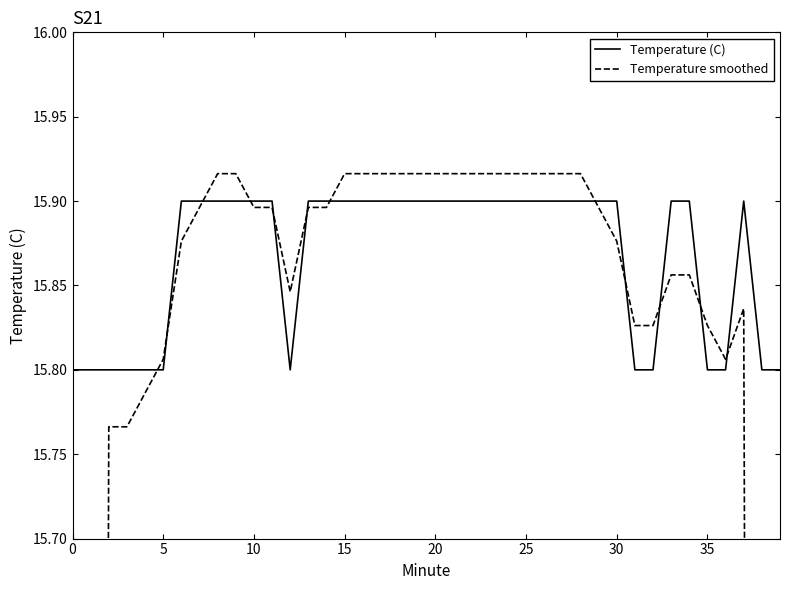

Which series has the largest total across all categories?

Temperature (C)